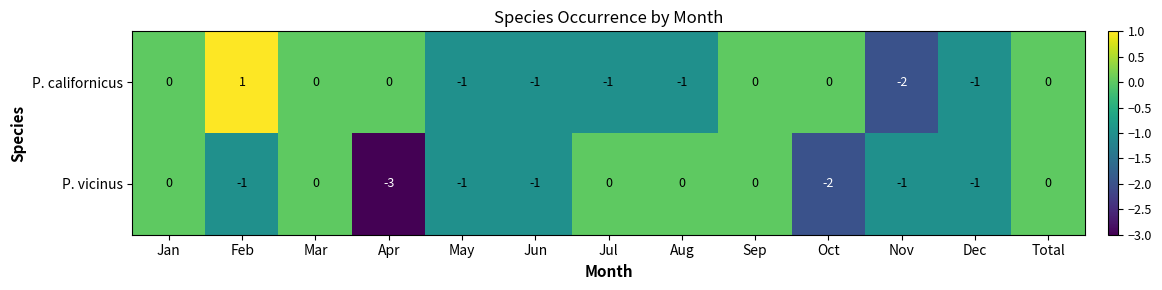

Between Apr and Jul, which series saw the biggest shift?

P. vicinus